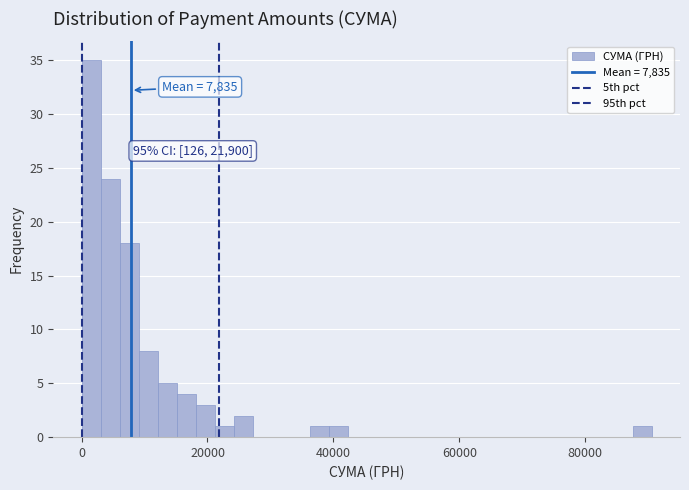

Read against the x-axis, roughly where is the centre of the tallest bar?

2000